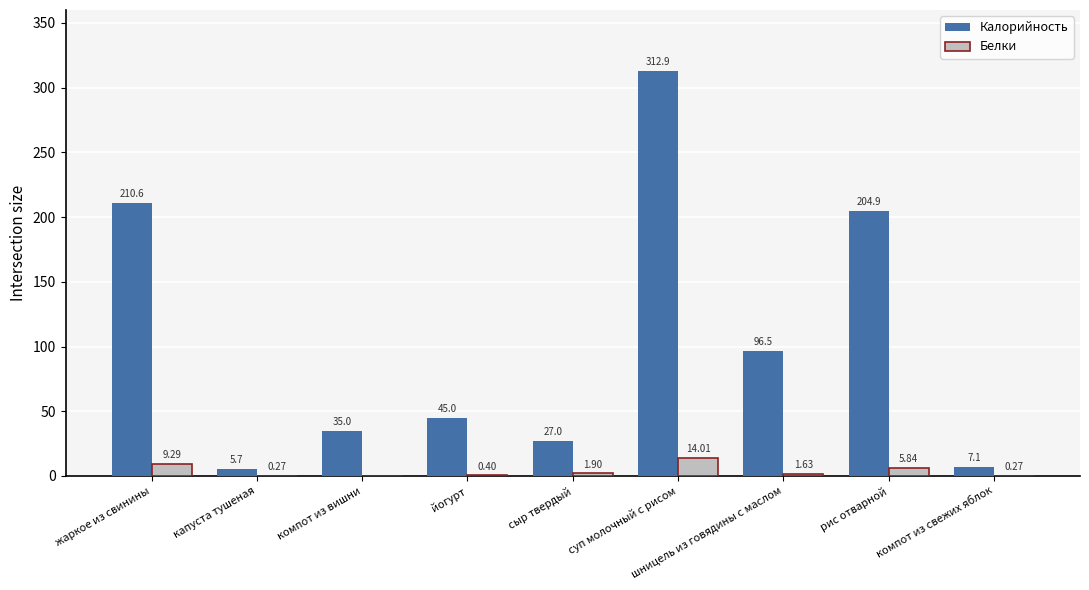

Between жаркое из свинины and компот из свежих яблок, which series saw the biggest shift?

Калорийность